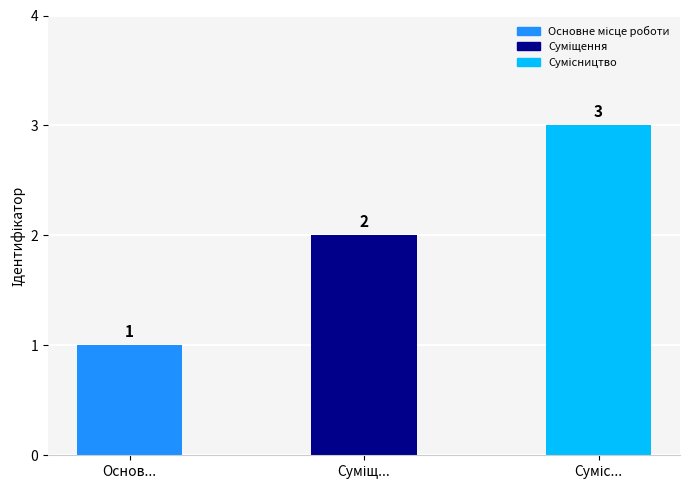

What is the label of the 1st bar from the left?

Основ...